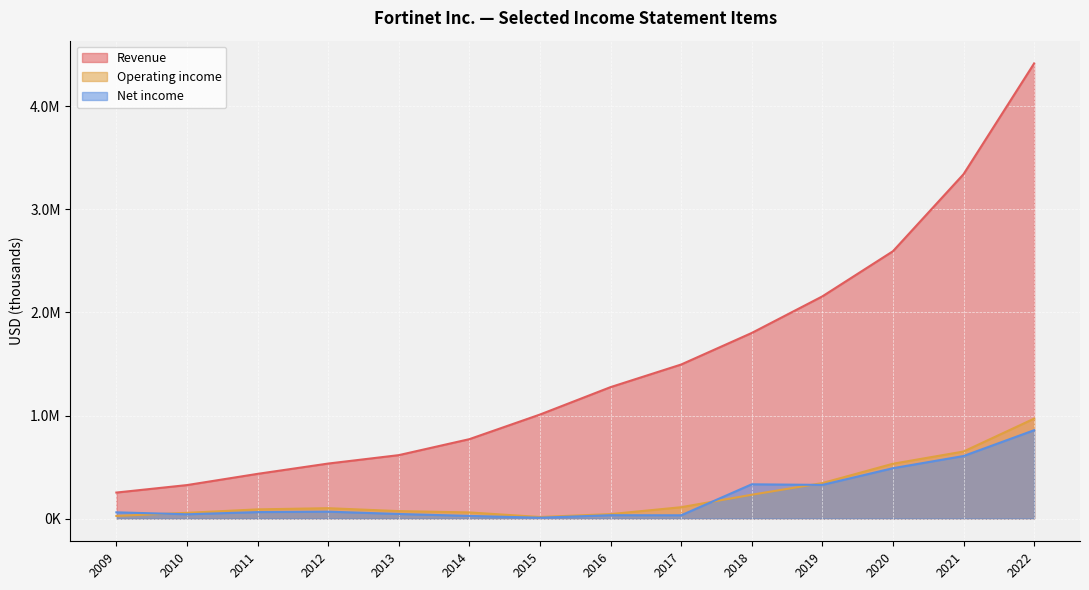

Which series has the largest total across all categories?

Revenue